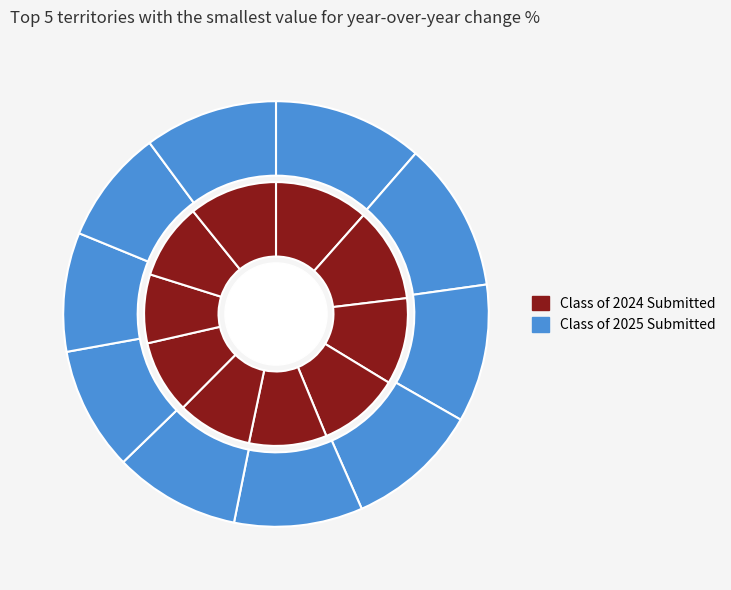

The 09/22 slice represents 11% of the pie. True or false?

True